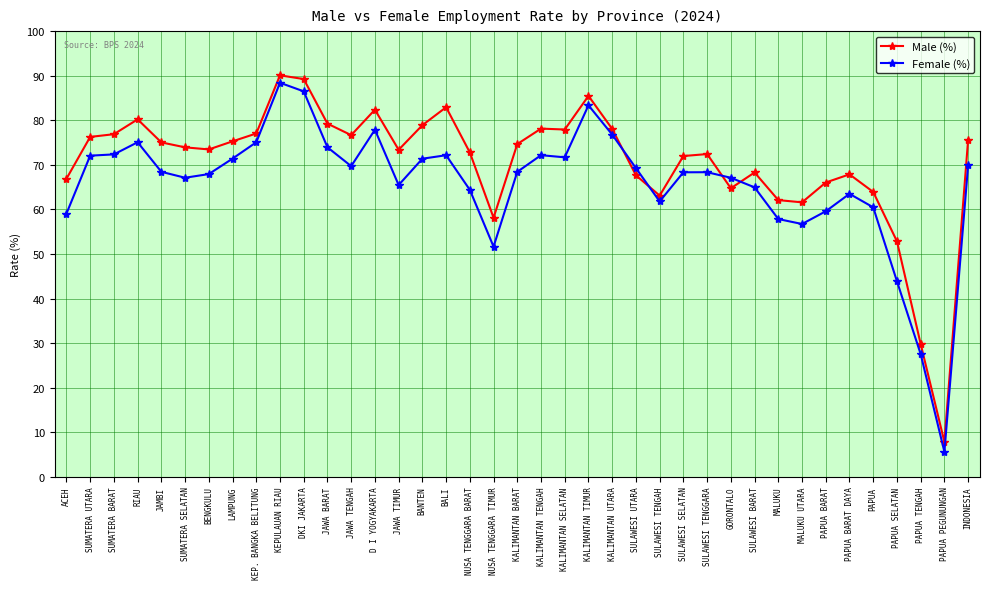

List the series in order of their overall mean, lowest first.

Female (%), Male (%)